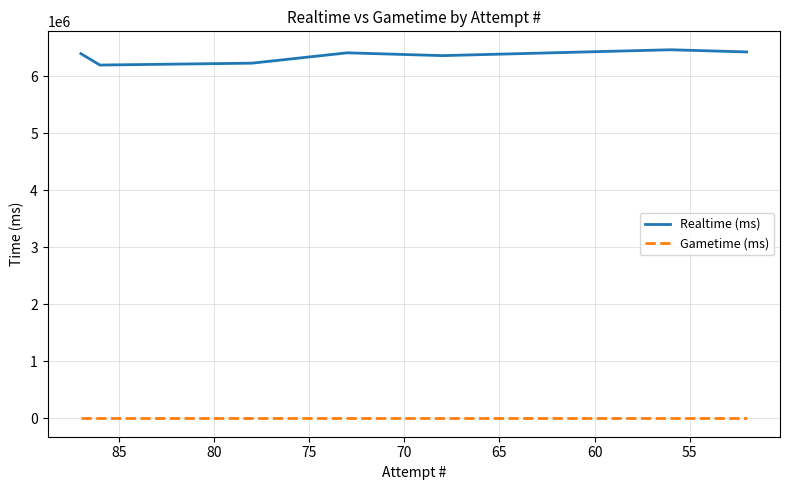

Rank the series by their average value, from highest to lowest.

Realtime (ms), Gametime (ms)